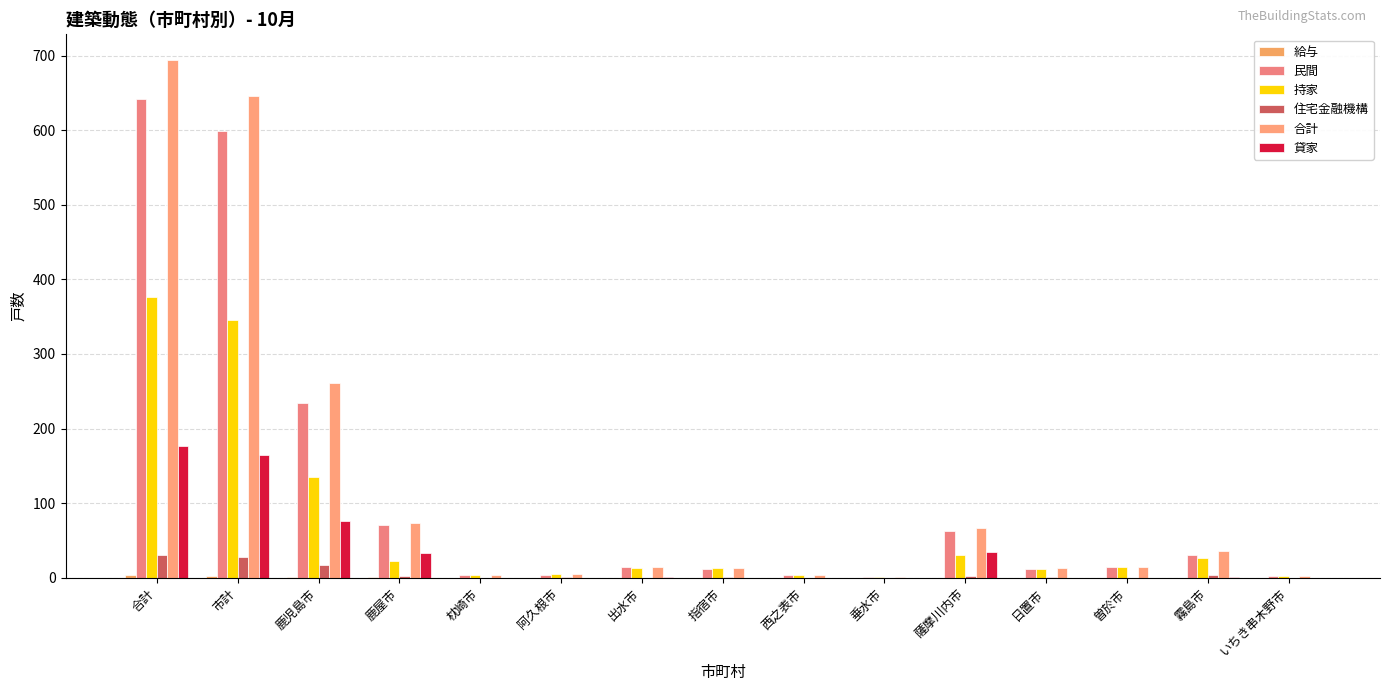

Which has a higher value, 市計 or 曽於市?

市計